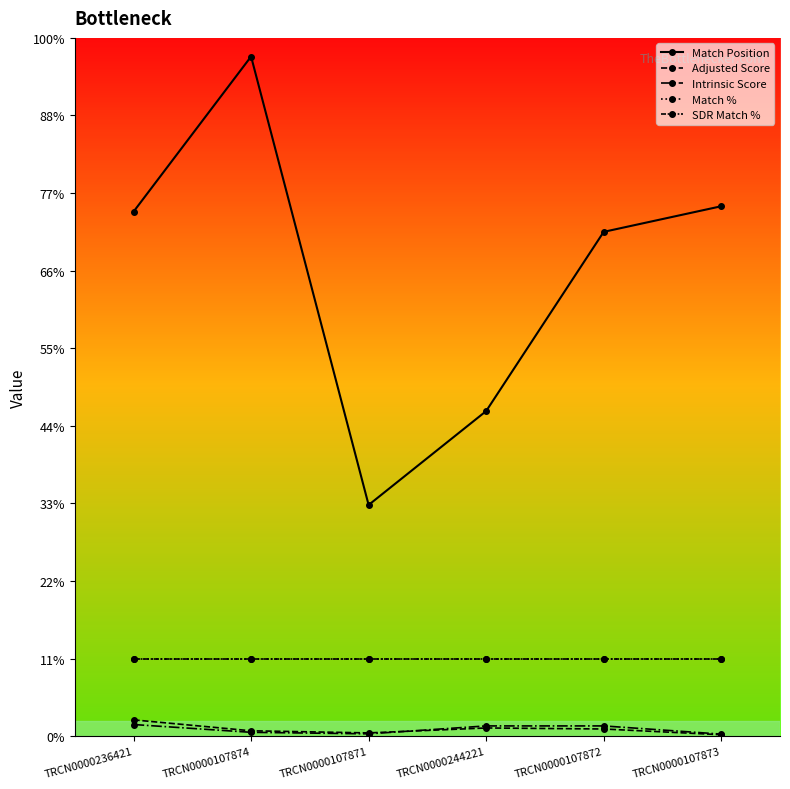

What is the difference between the maximum and second lowest values in the Match Position series?

457.0